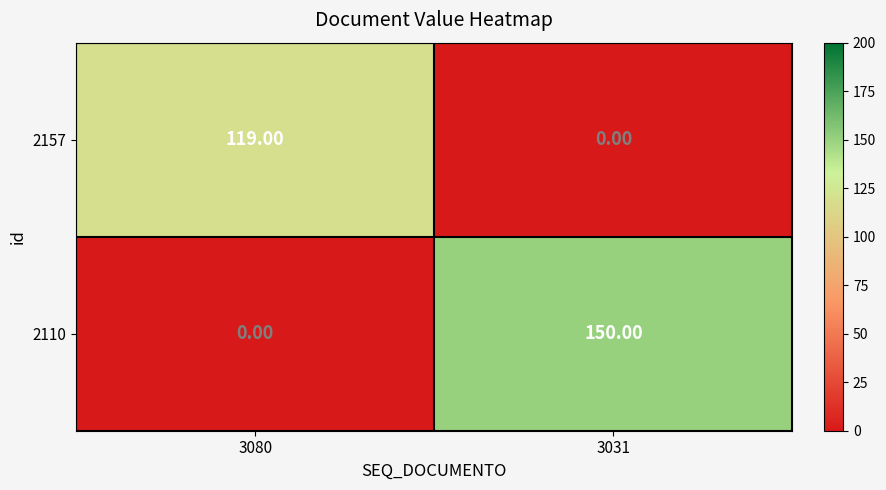

Which series changed the most between 3080 and 3031?

2110